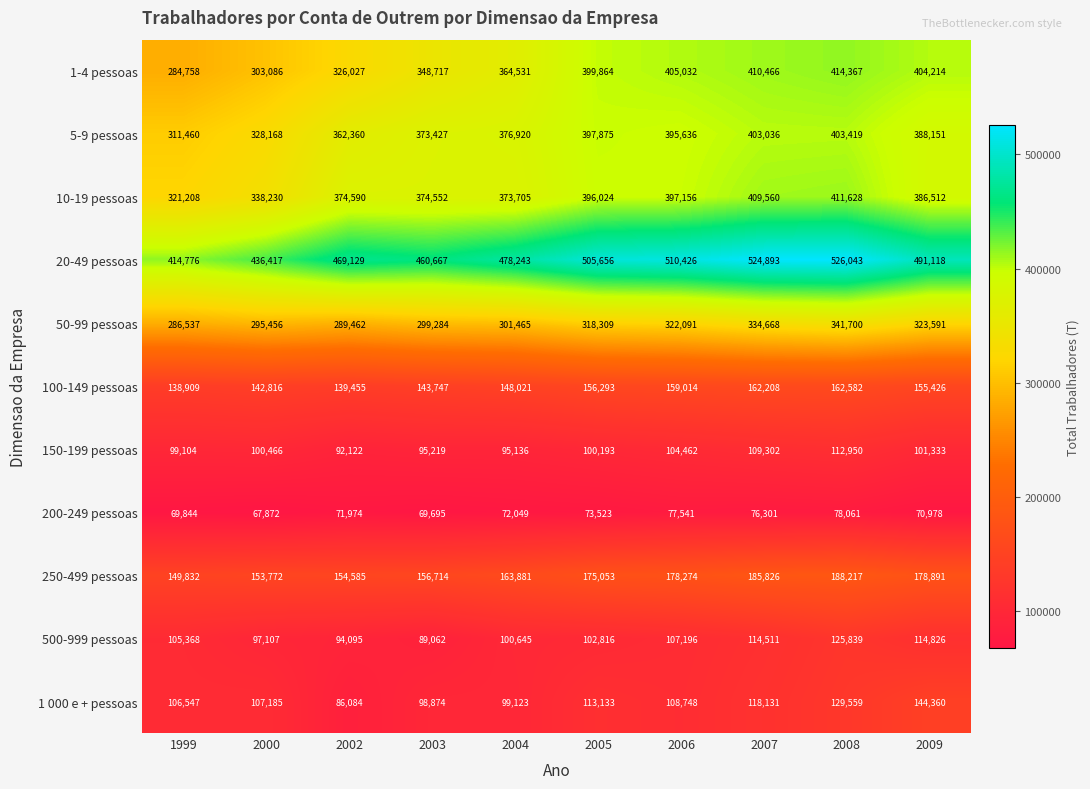

Between 2003 and 2005, which series saw the biggest shift?

1-4 pessoas